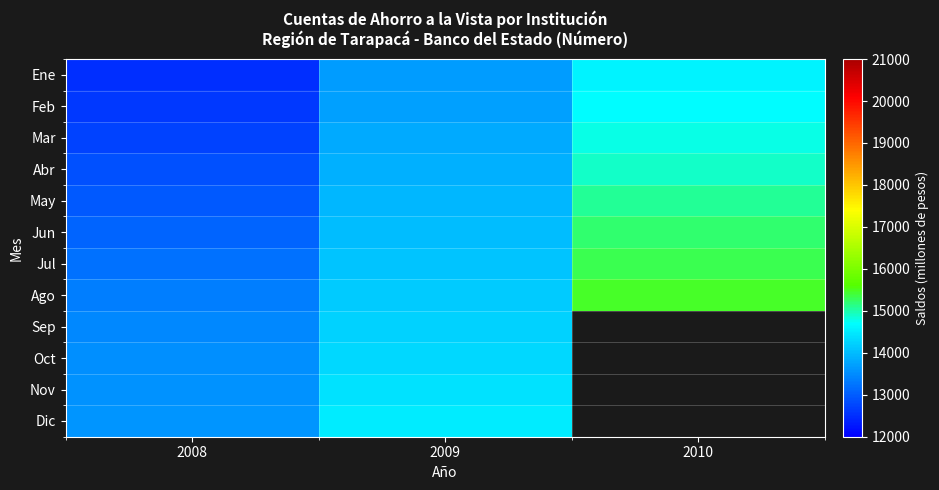

True or false: Abr has a value of 13896.0 at 2009.

True